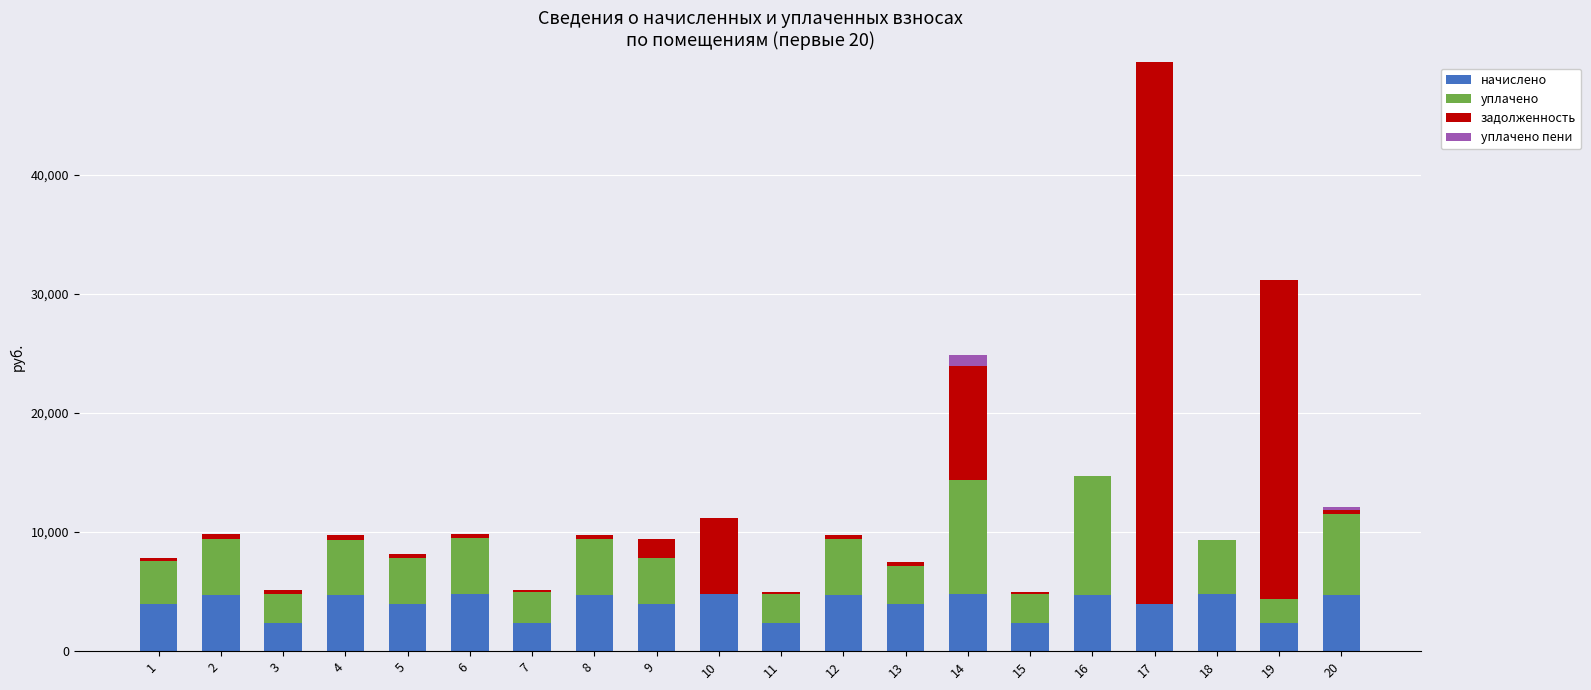

What is the sum of all начислено values?

79017.0